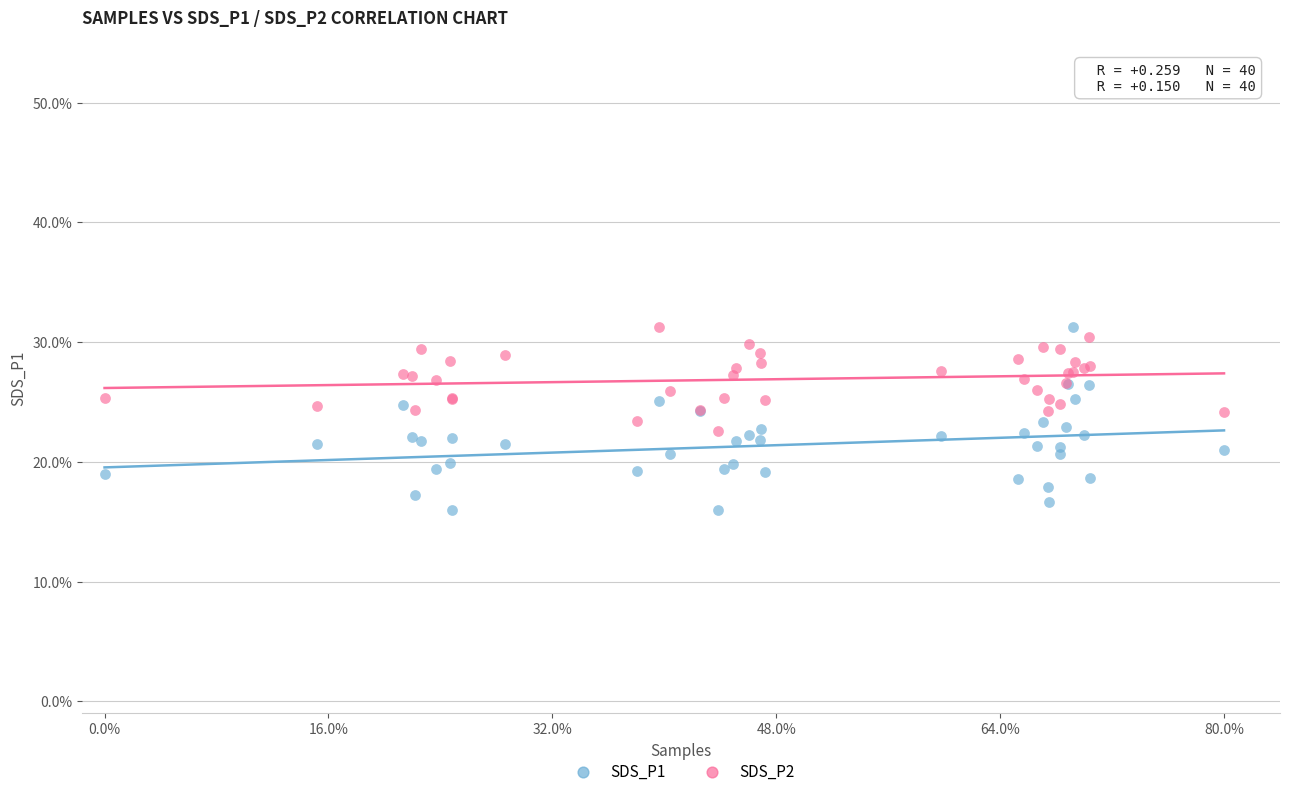

What are all the series names shown in the legend?

SDS_P1, SDS_P2